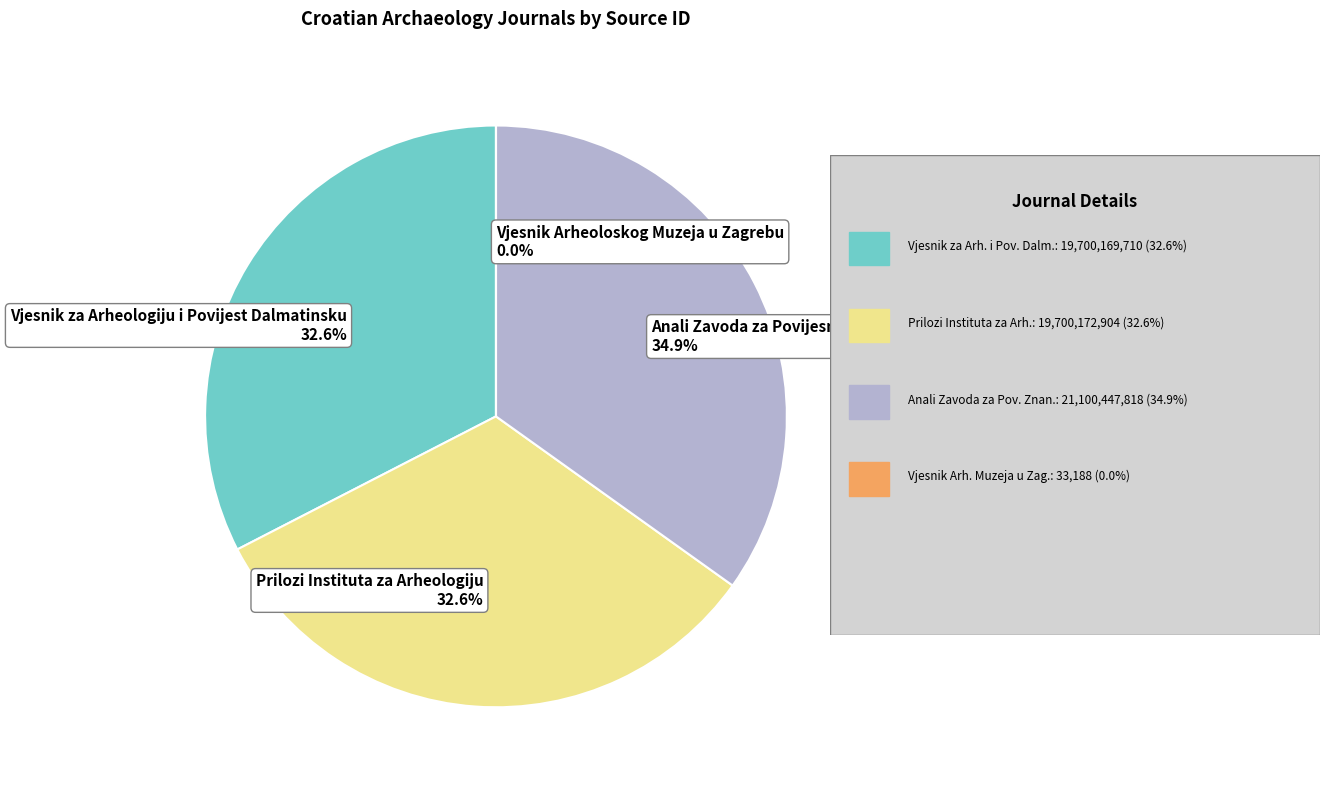

Approximately how many times larger is the value at Prilozi Instituta za Arheologiju 32.6% compared to Vjesnik za Arheologiju i Povijest Dalmatinsku 32.6%?

1.0